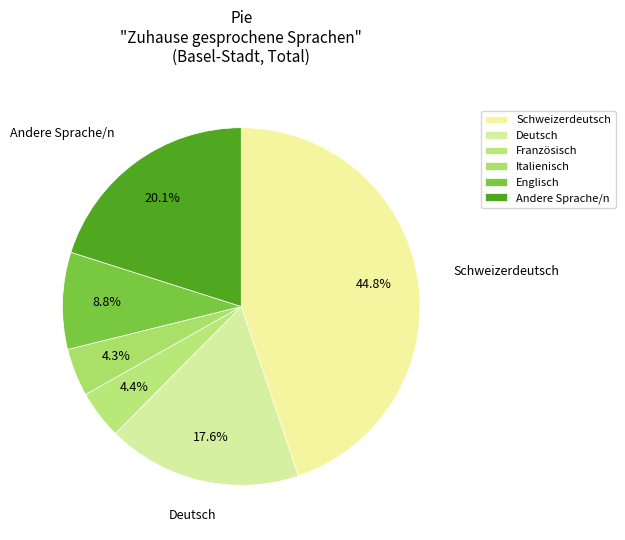

Count the number of slices in the pie.

6